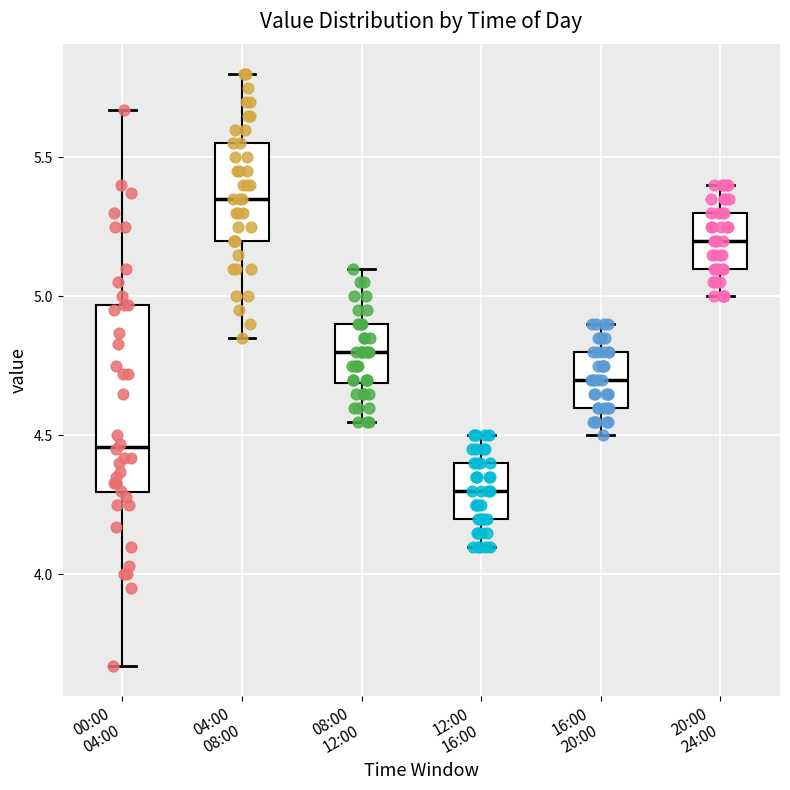

Which box is the tallest, from its lower edge to its upper edge?

00:00 04:00